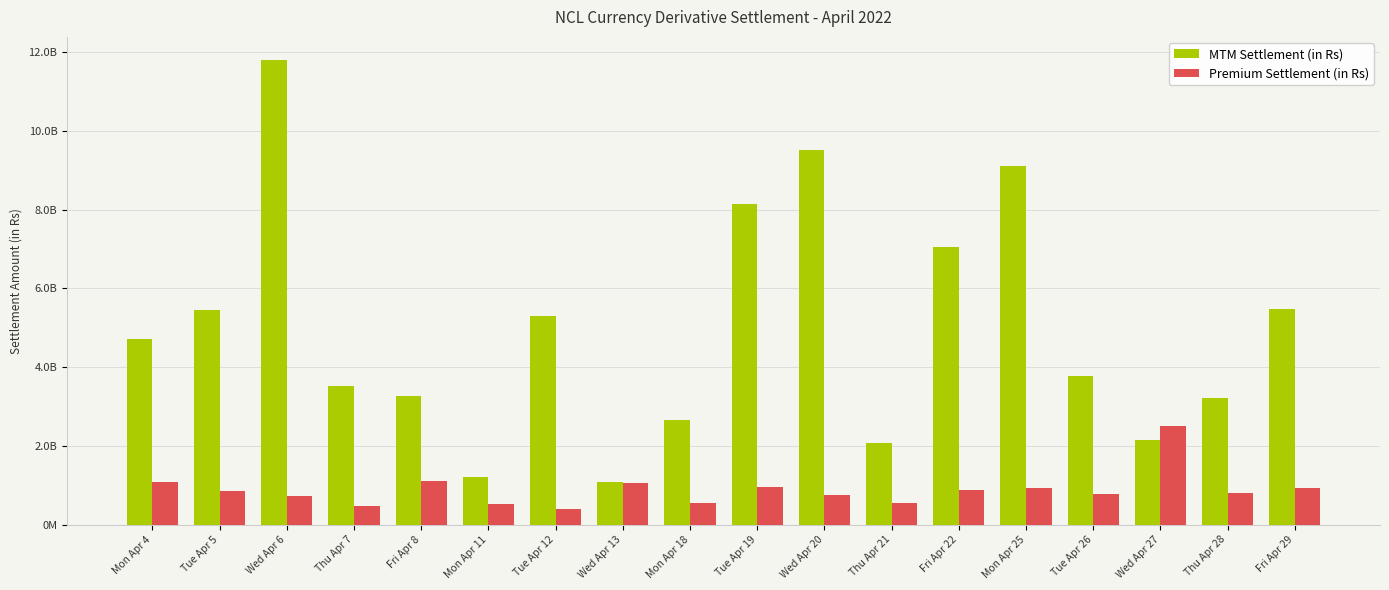

Rank the categories by MTM Settlement (in Rs) value from highest to lowest.

Wed Apr 6, Wed Apr 20, Mon Apr 25, Tue Apr 19, Fri Apr 22, Fri Apr 29, Tue Apr 5, Tue Apr 12, Mon Apr 4, Tue Apr 26, Thu Apr 7, Fri Apr 8, Thu Apr 28, Mon Apr 18, Wed Apr 27, Thu Apr 21, Mon Apr 11, Wed Apr 13